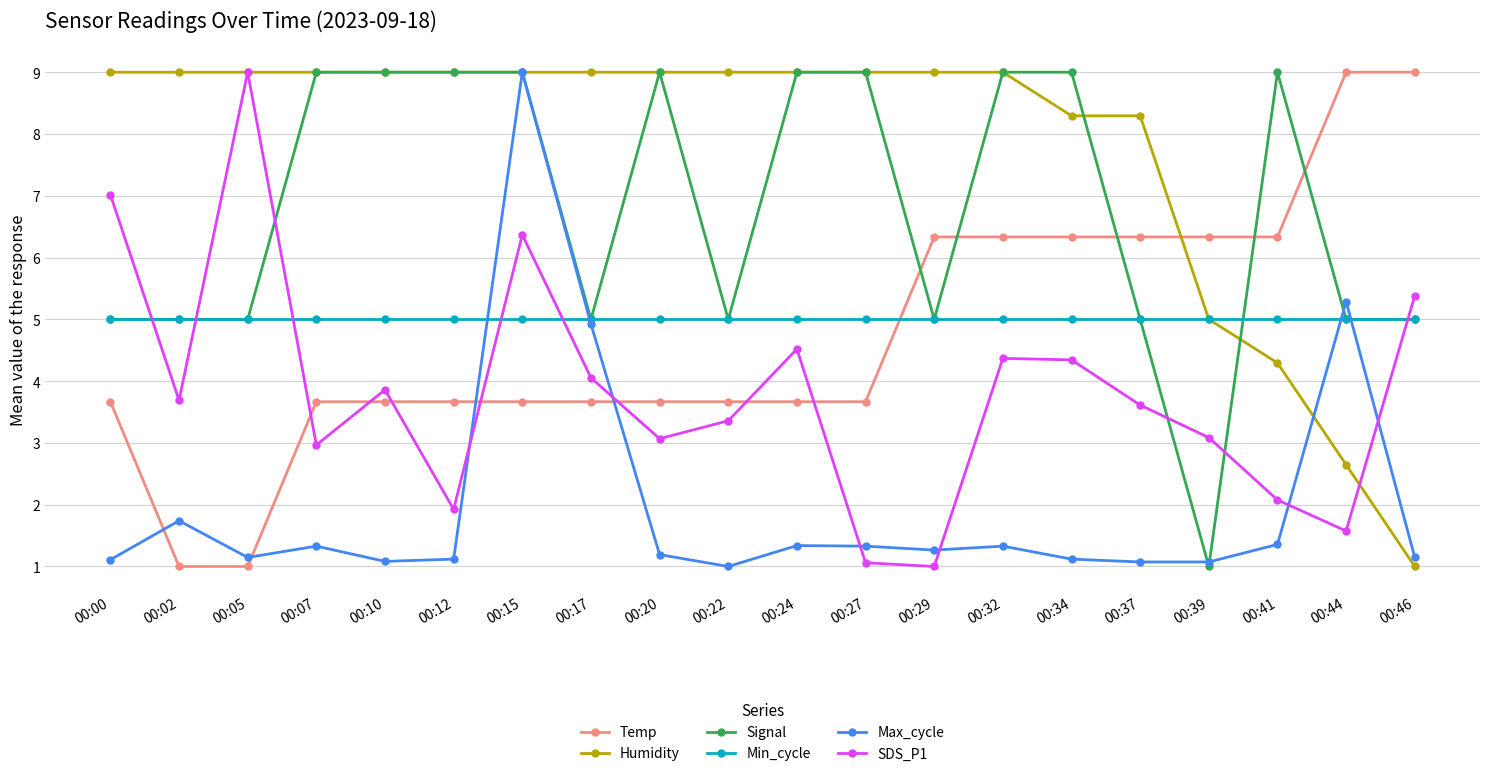

True or false: Temp and Signal intersect in this chart.

True